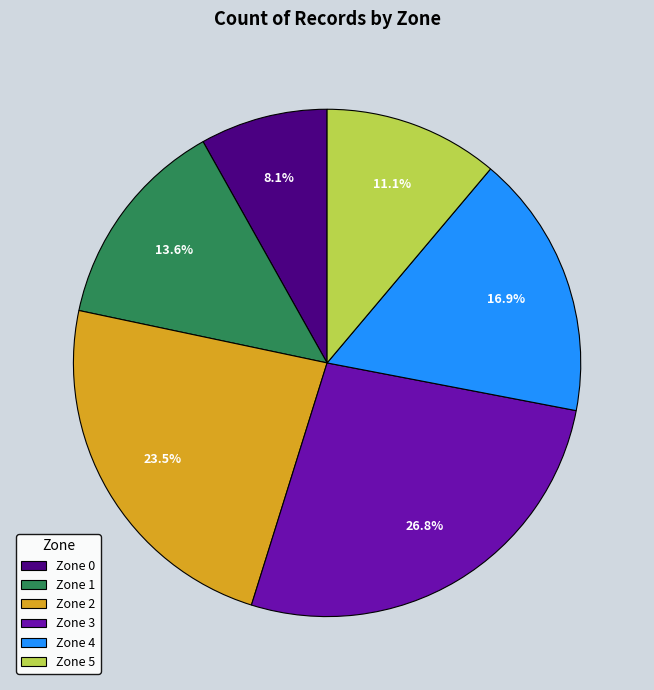

What percentage is the Zone 0 slice, to the nearest percent?

8%